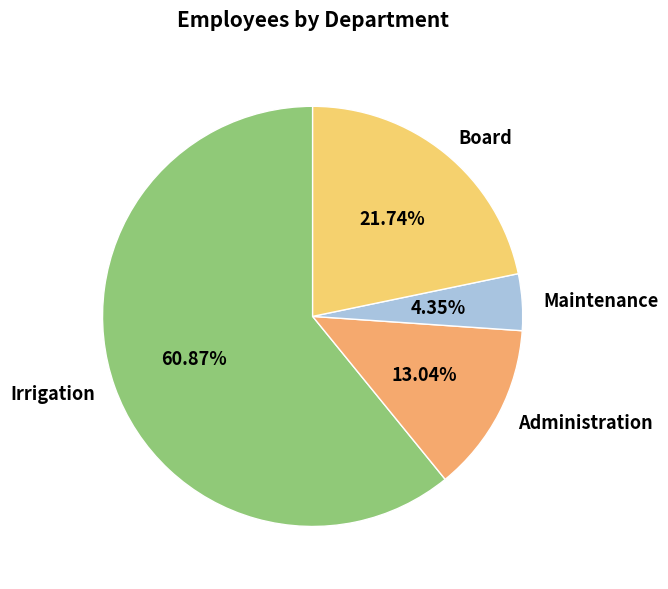

Which category has the smallest portion of the pie?

Maintenance